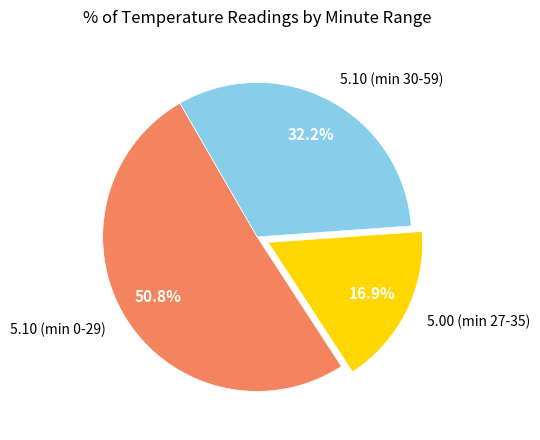

What percentage is NOT represented by 5.00 (min 27-35)?

83.1%